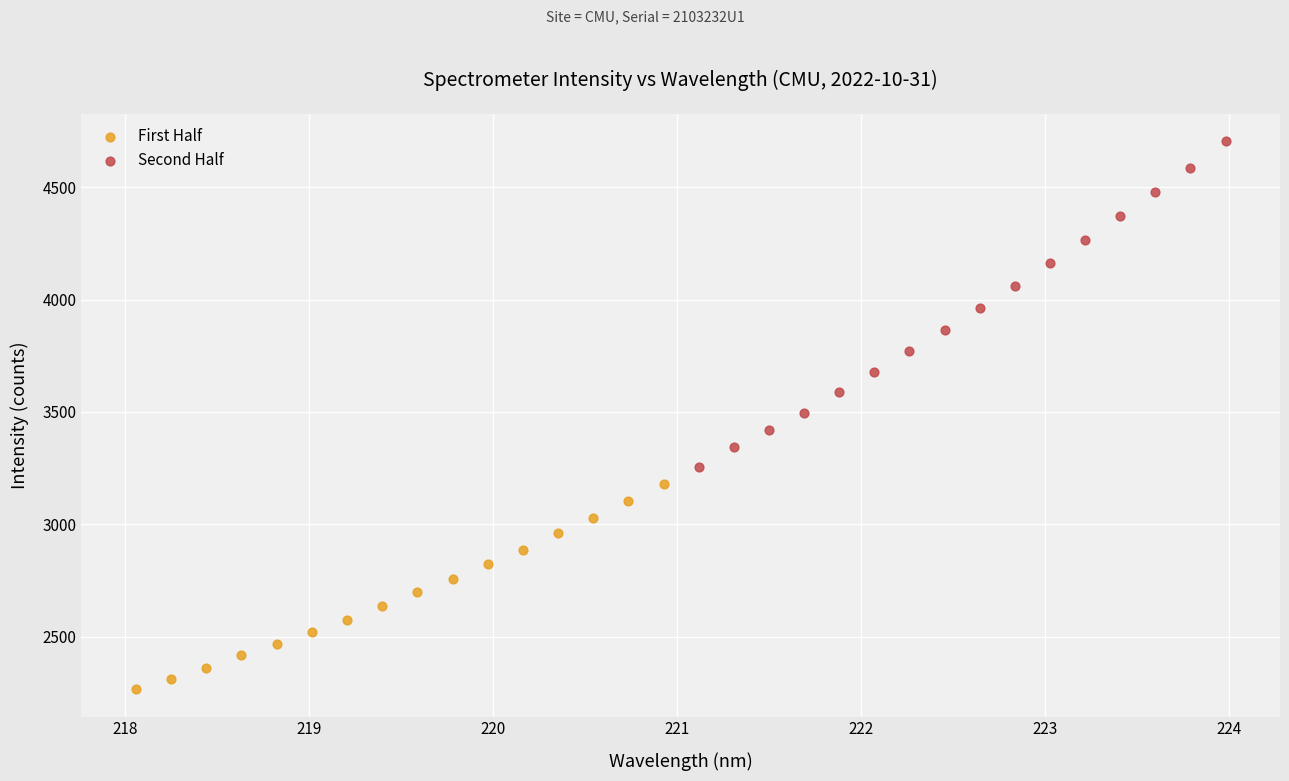

Which series has the largest Y range (max minus min)?

Second Half